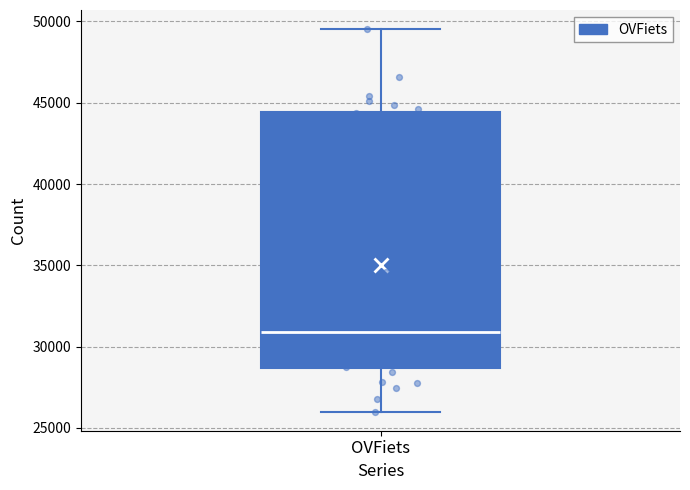

Where does the median line of the box for OVFiets sit on the y-axis? The values are not printed on the chart, so give them approximately, as read against the axis.

31000